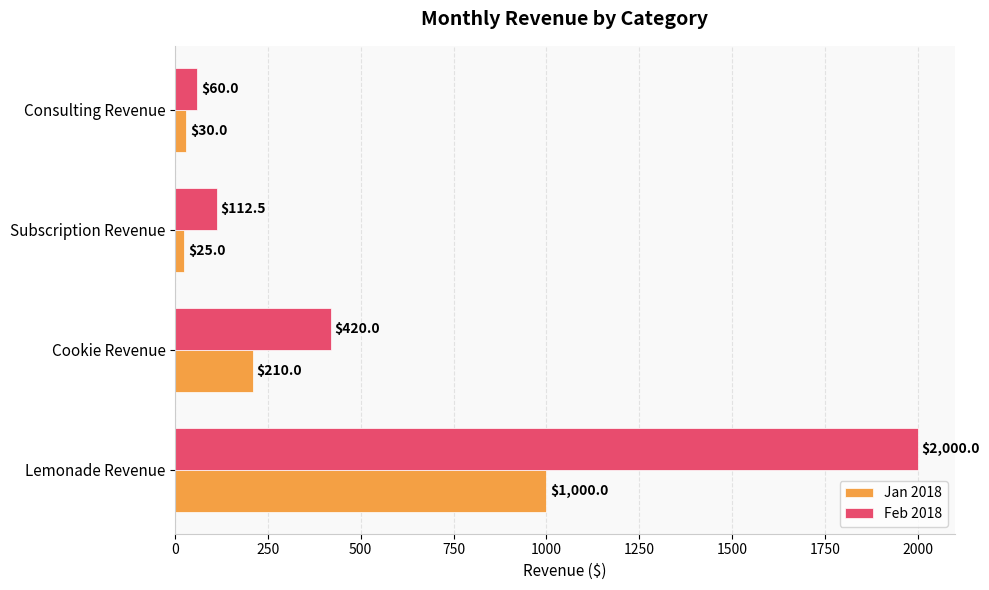

What is the greatest value displayed?

2000.0